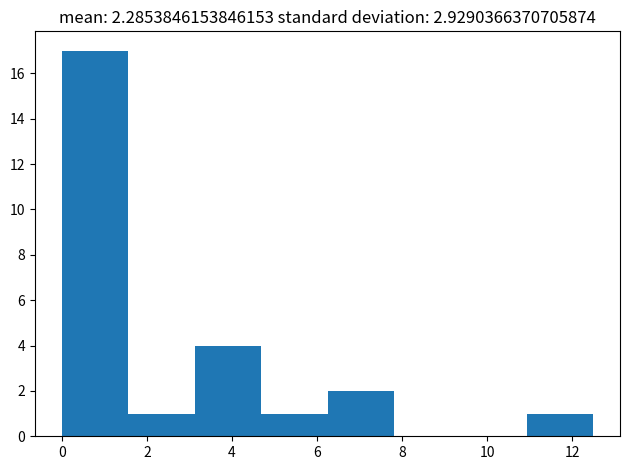

Reading left to right, list every bar in this chart as the range it spans on the x-axis followed by its height. Neither the bar edges nor the heights are printed on the chart, so give them approximately, as read against the axes.

0.0 to 1.6: 17
1.6 to 3.2: 1
3.2 to 4.6: 4
4.6 to 6.2: 1
6.2 to 7.8: 2
7.8 to 9.4: 0
9.4 to 11.0: 0
11.0 to 12.6: 1